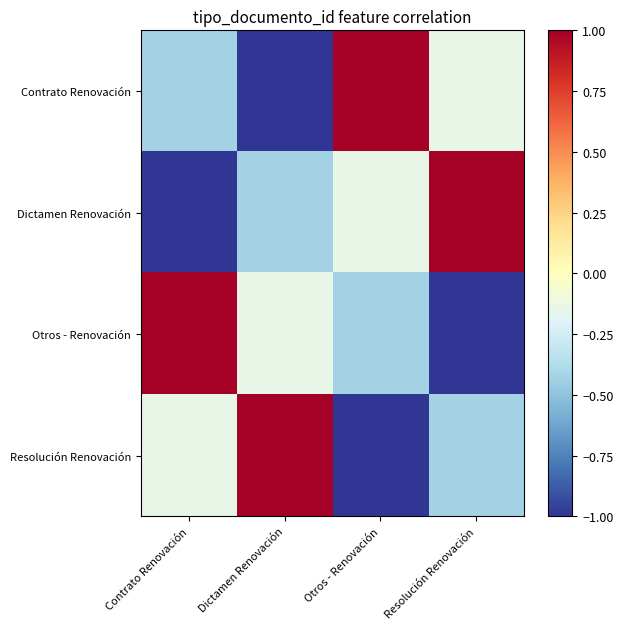

Between Contrato Renovación and Dictamen Renovación, which is larger?

Contrato Renovación